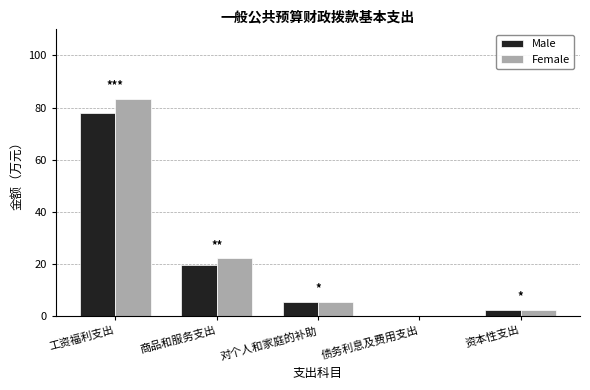

What is the sum of the Male values at 工资福利支出 and 商品和服务支出?

97.5